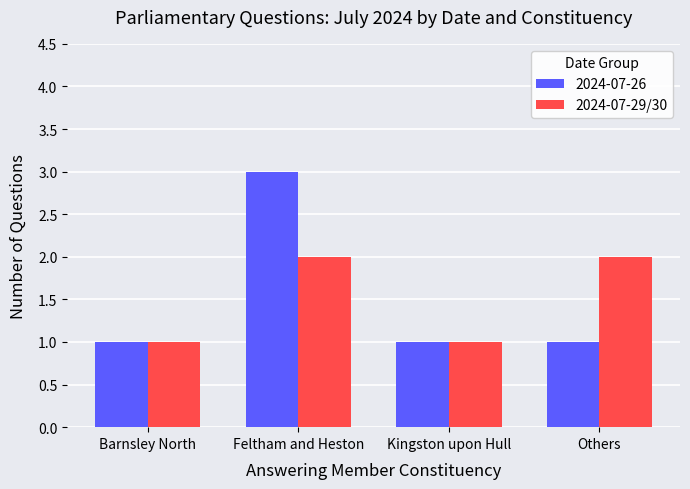

Which series changed the most between Barnsley North and Others?

2024-07-29/30